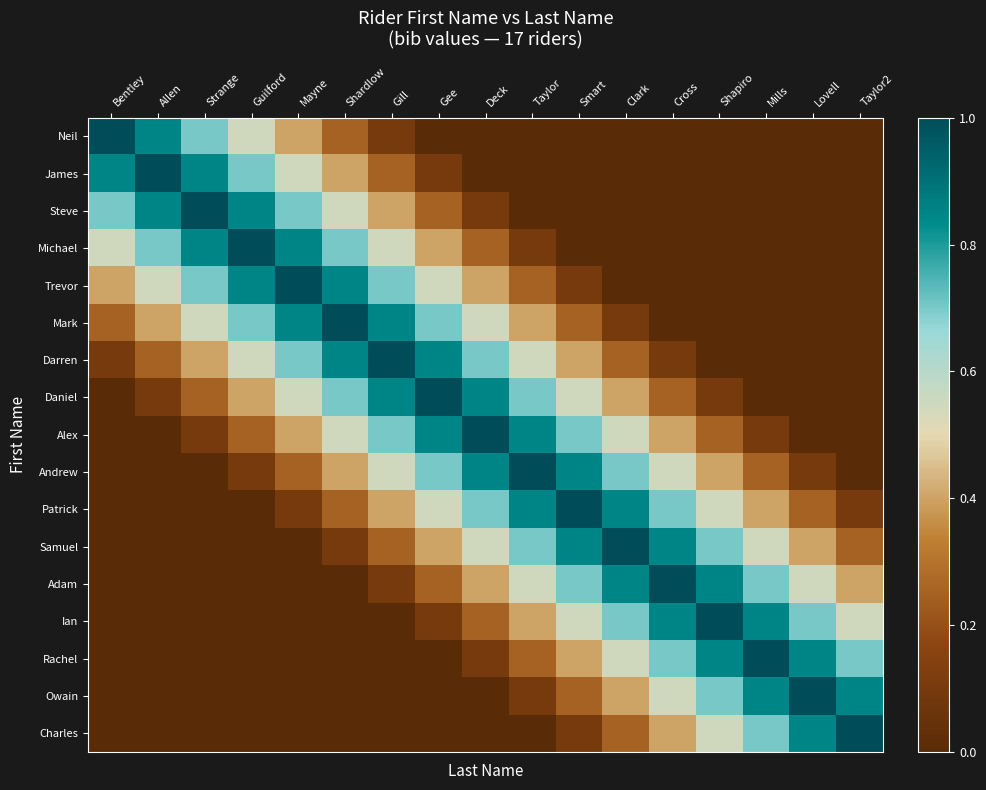

Rank the series by their maximum value, from highest to lowest.

Neil, James, Steve, Michael, Trevor, Mark, Darren, Daniel, Alex, Andrew, Patrick, Samuel, Adam, Ian, Rachel, Owain, Charles